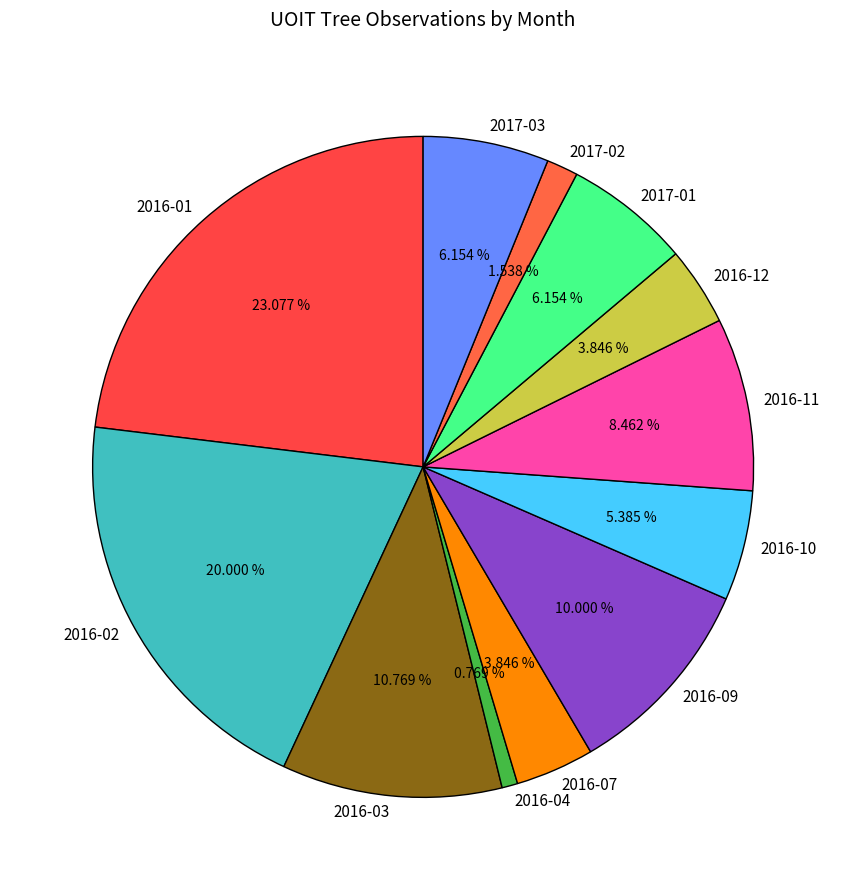

Combined, what portion of the pie is 2016-09 and 2016-11?

18.5%